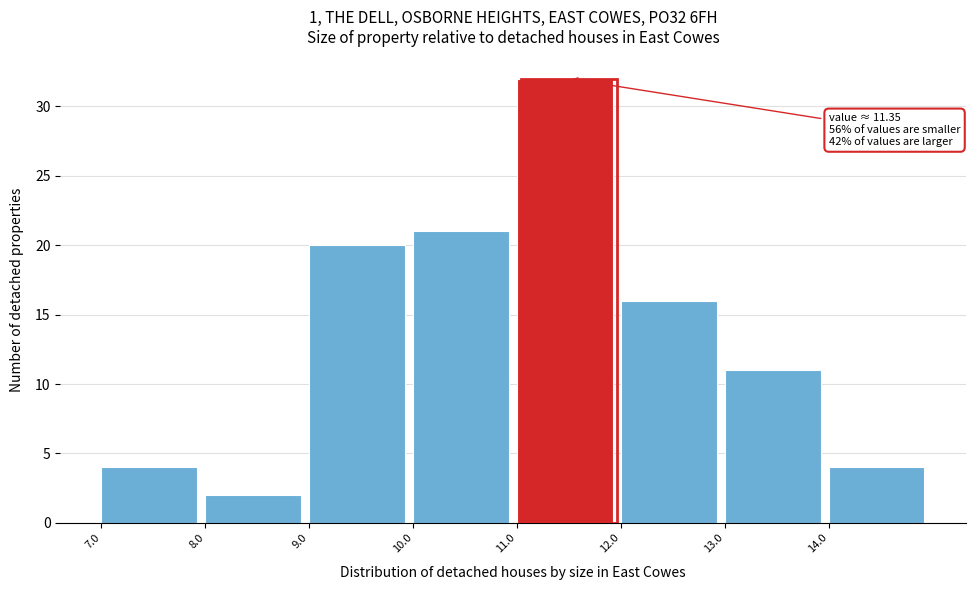

Which range on the x-axis has the tallest bar?

11 to 12